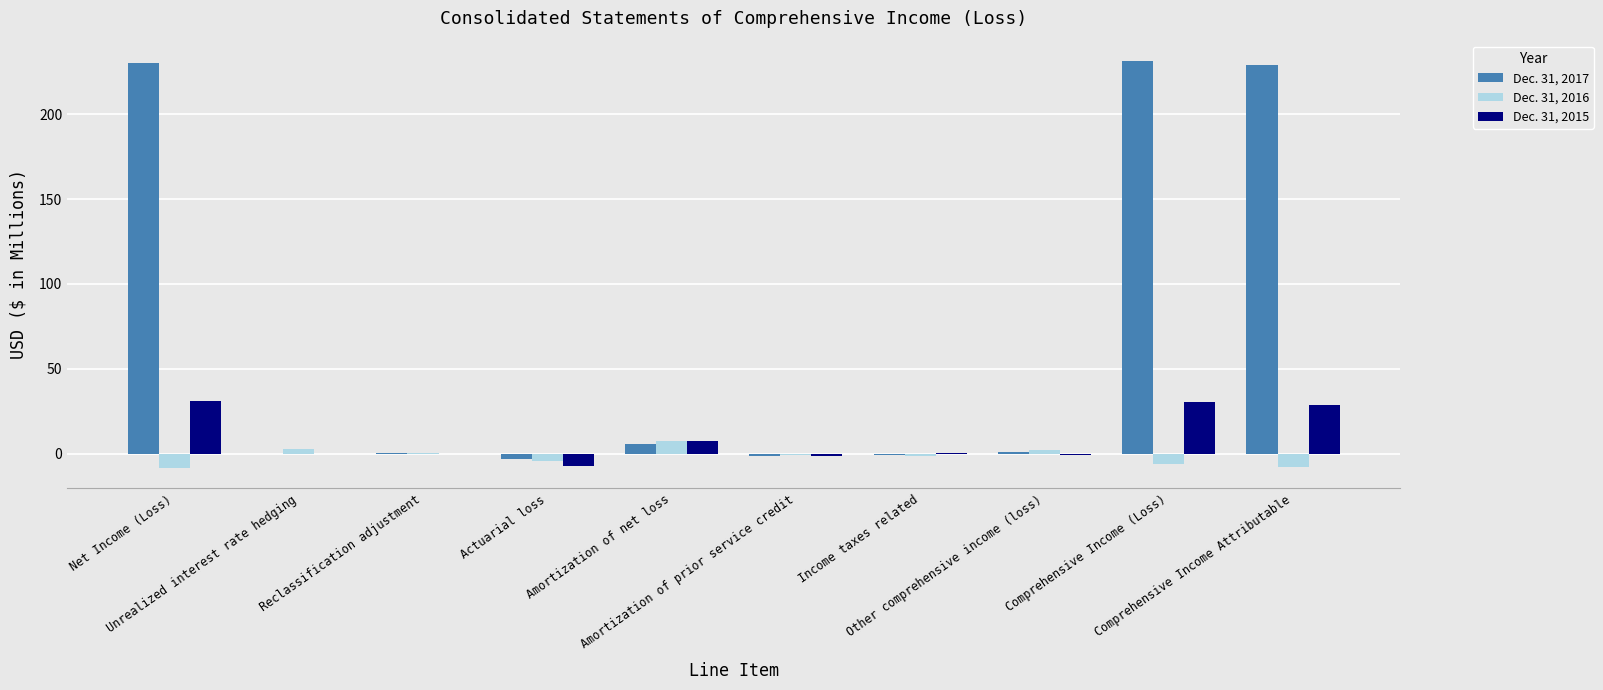

What is the sum of all Dec. 31, 2016 values?

-17.1